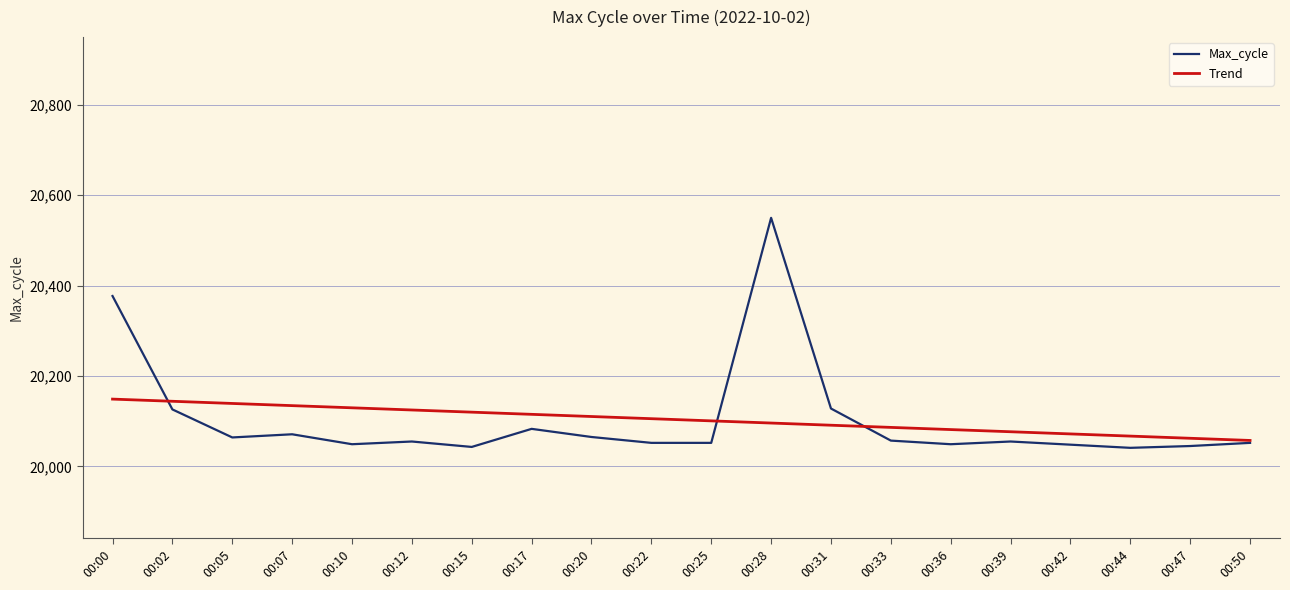

What is the difference between the maximum and minimum values in the Max_cycle series?

509.0